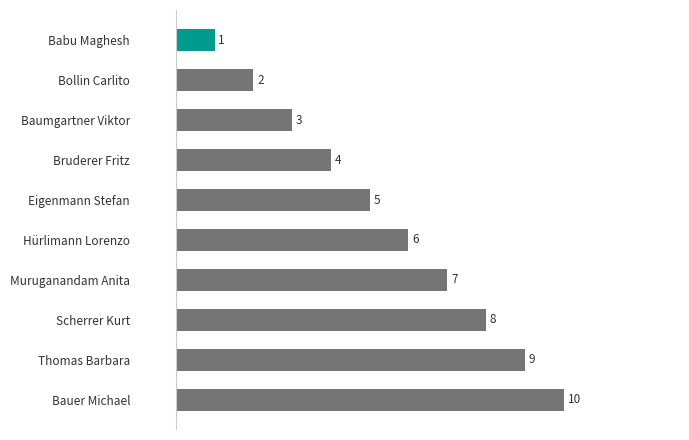

What is the maximum value shown in the chart?

10